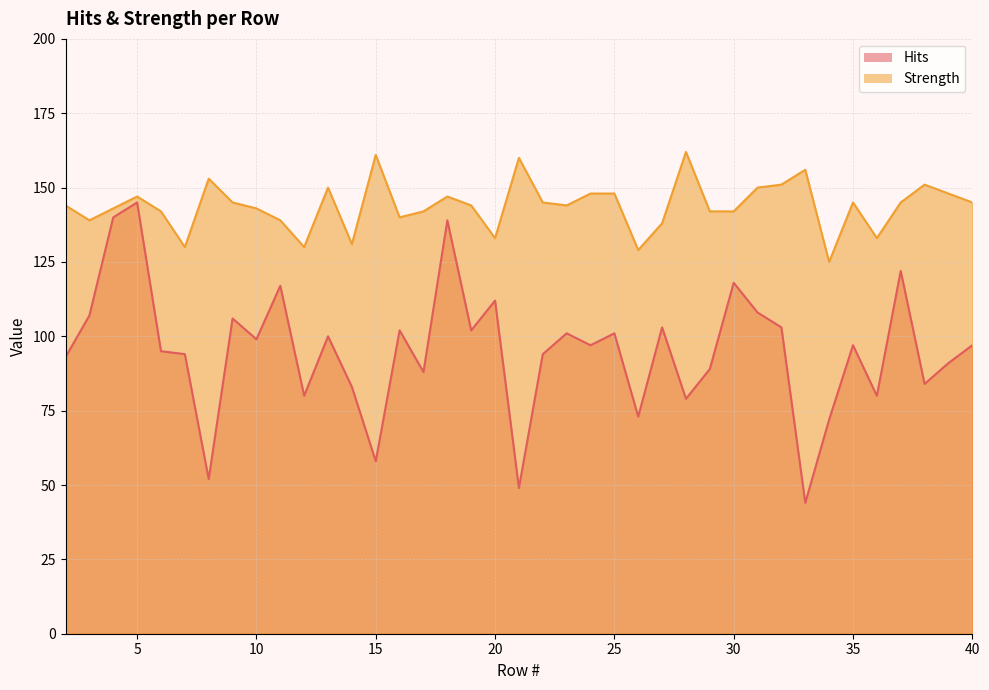

True or false: Hits and Strength cross at least once.

False